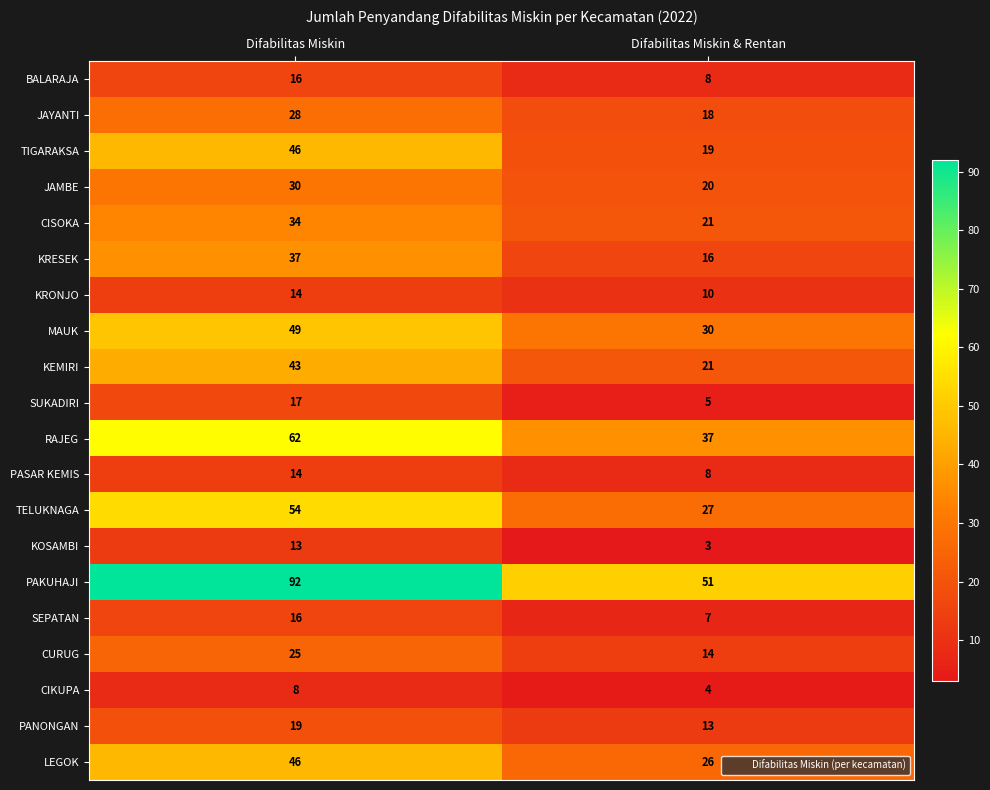

Rank the categories by JAYANTI value from highest to lowest.

Difabilitas Miskin, Difabilitas Miskin & Rentan